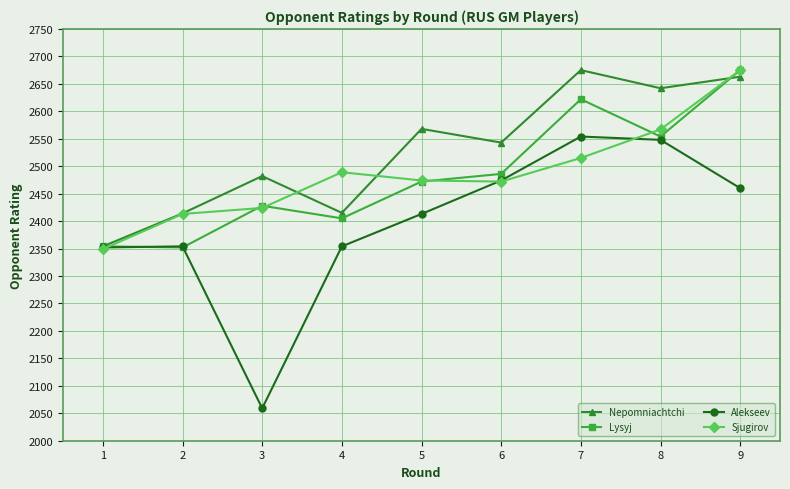

What is the difference between the maximum and minimum values in the Sjugirov series?

326